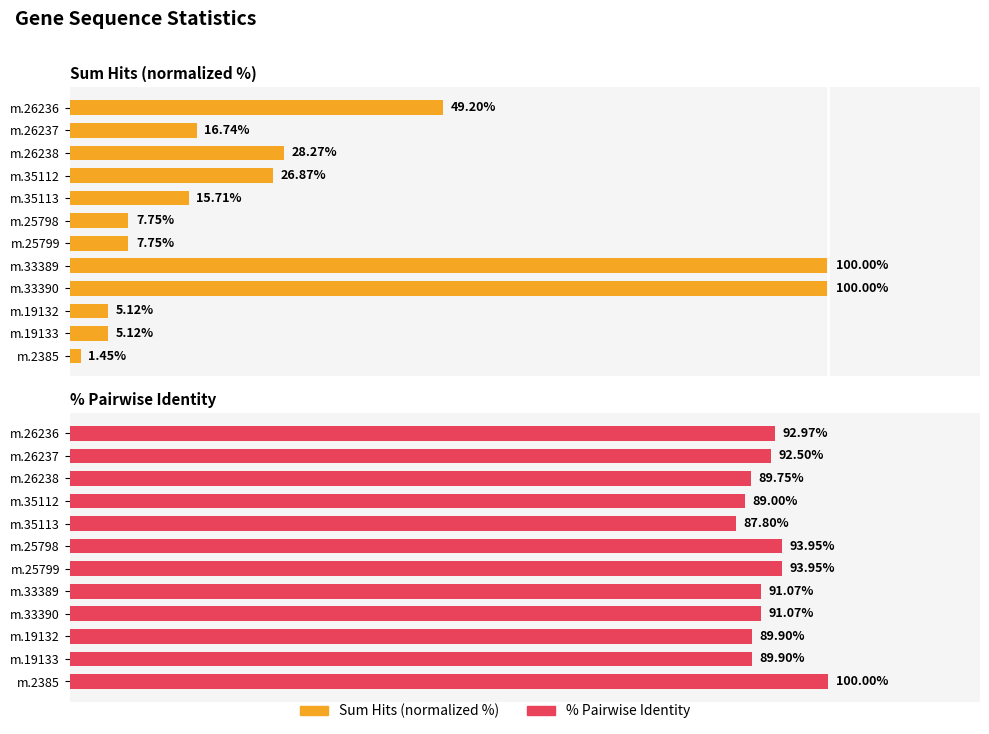

Which series changed the most between m.26236 and m.19132?

Sum Hits (%)